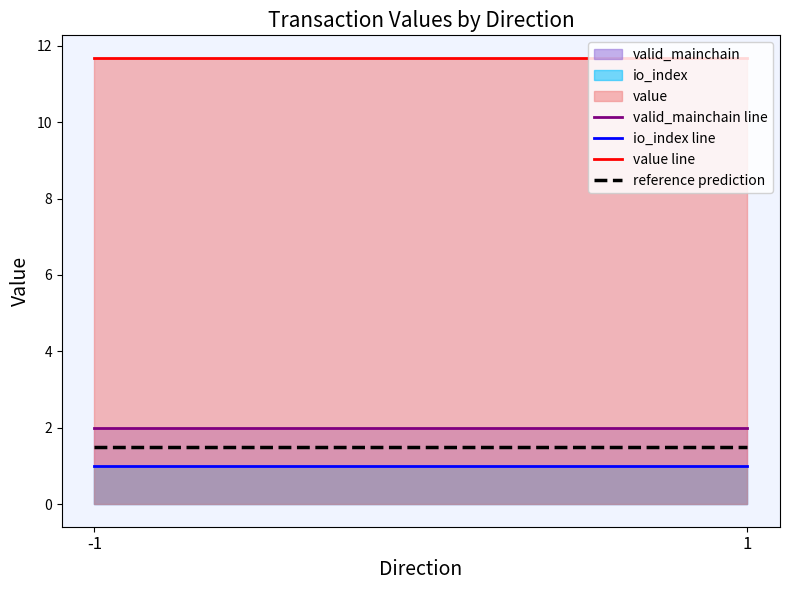

At -1, list the series in order from smallest to largest.

io_index, valid_mainchain, value